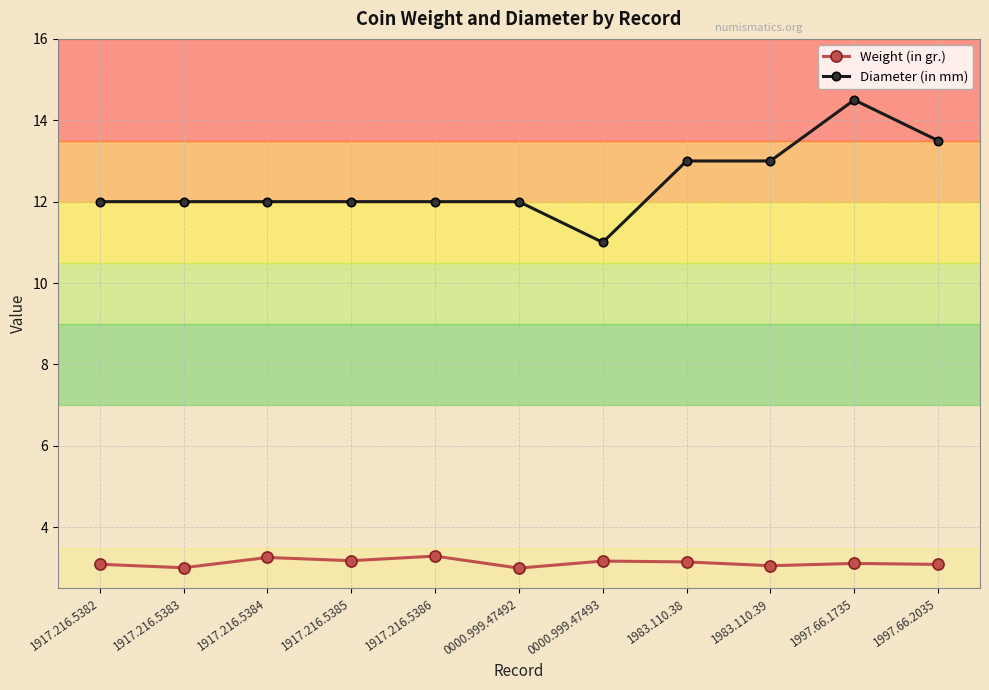

Which series has the widest spread of values?

Diameter (in mm)